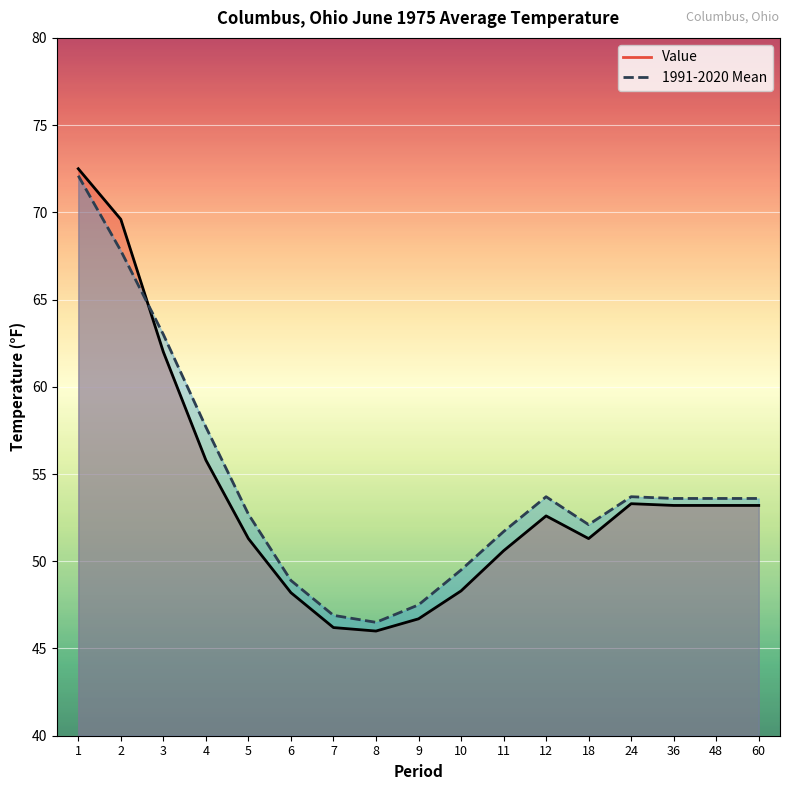

Is the value of Value at 8 greater than the value of 1991-2020 Mean at 36?

No